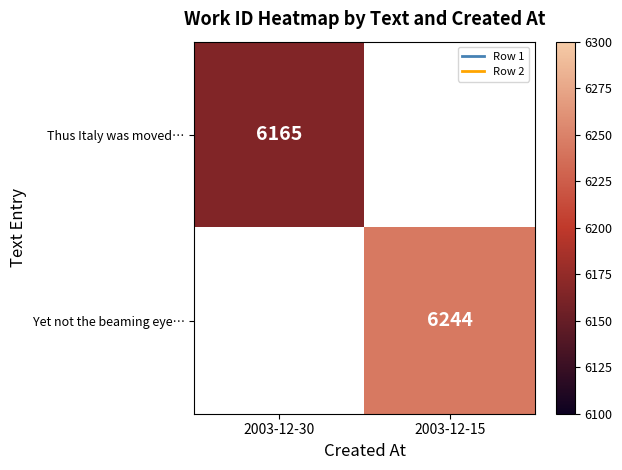

The Thus Italy was moved… series shows 8316 at 2003-12-30. True or false?

False